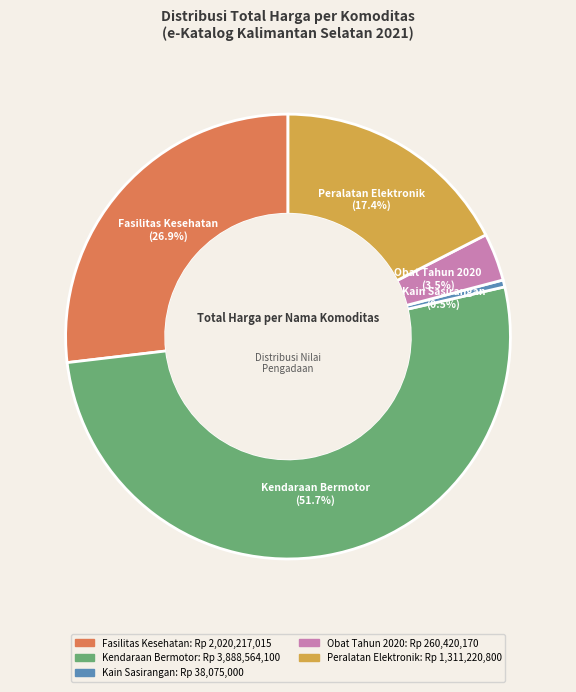

Is there a majority slice in this chart?

Yes